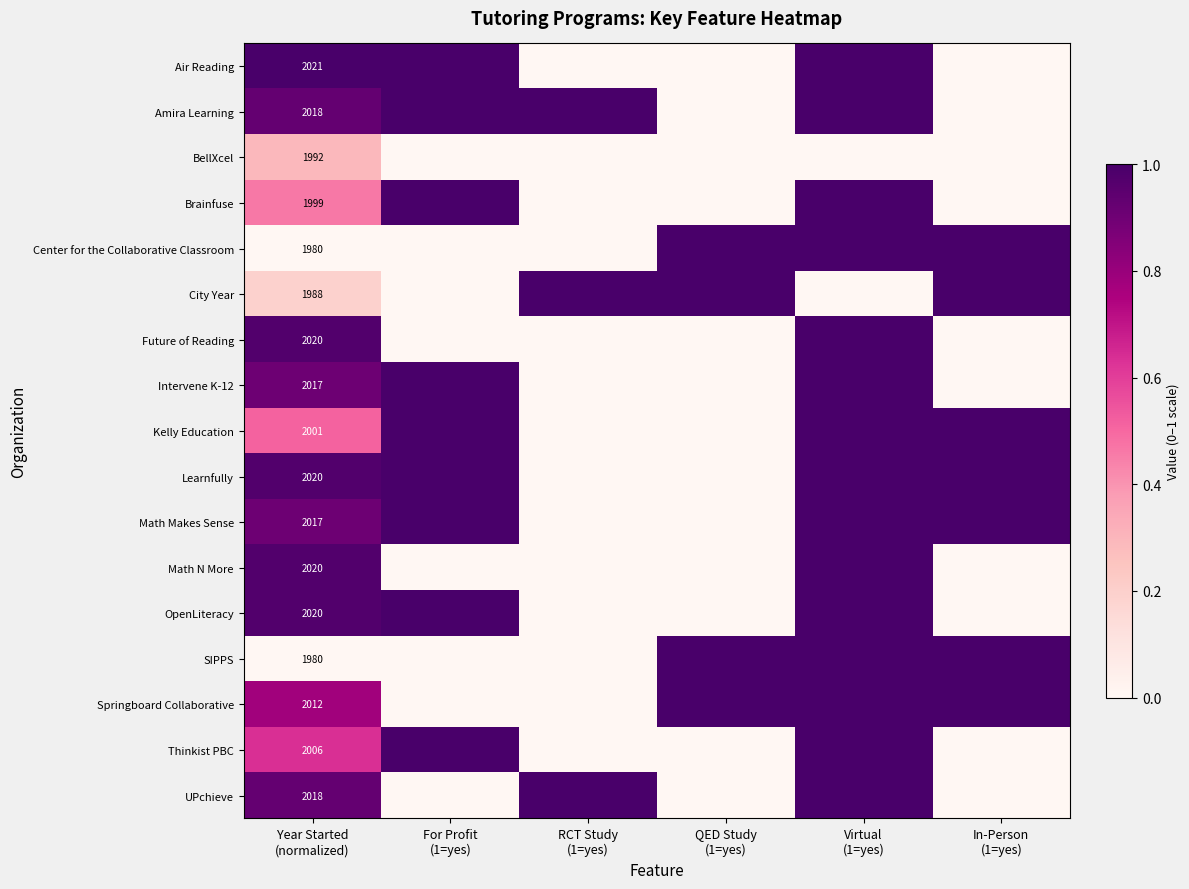

The value of Brainfuse at QED Study (1=yes) is -0.3. True or false?

False